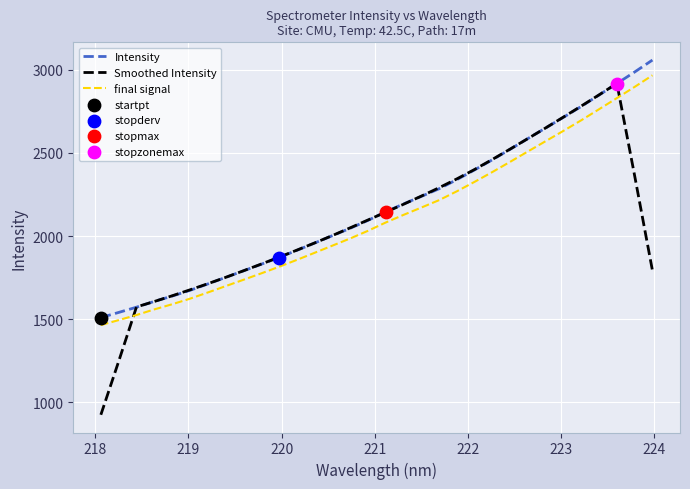

Which series has the largest range (max minus min)?

Smoothed Intensity